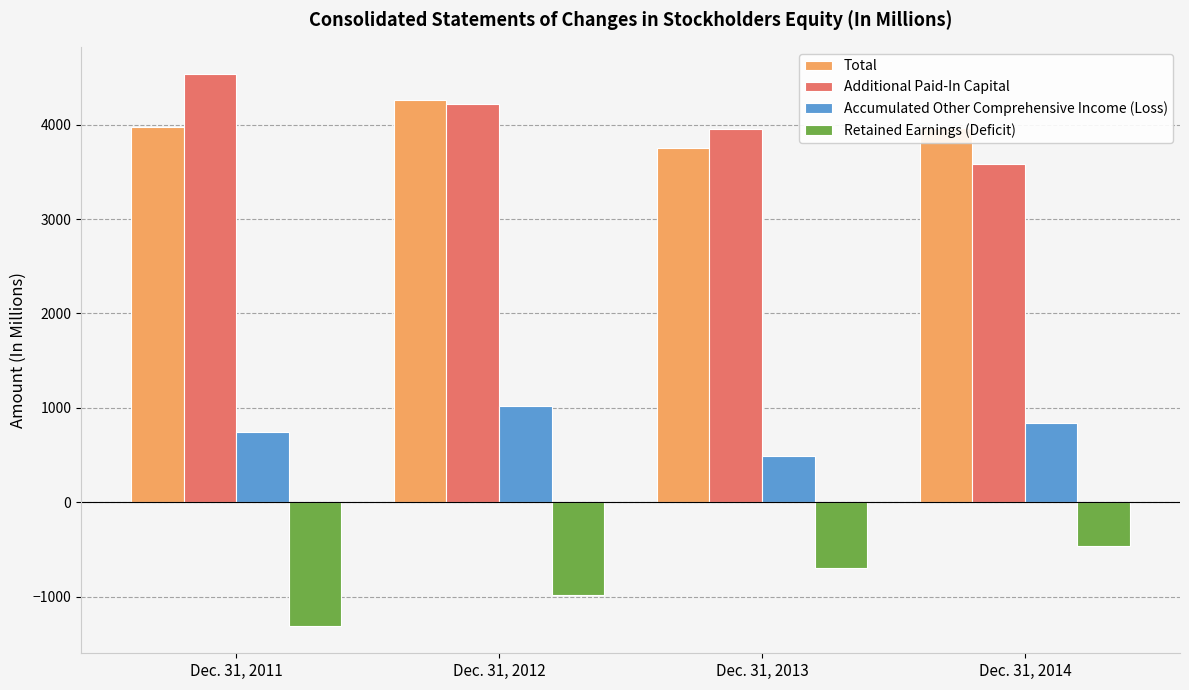

What is the maximum value for Retained Earnings (Deficit)?

-466.4